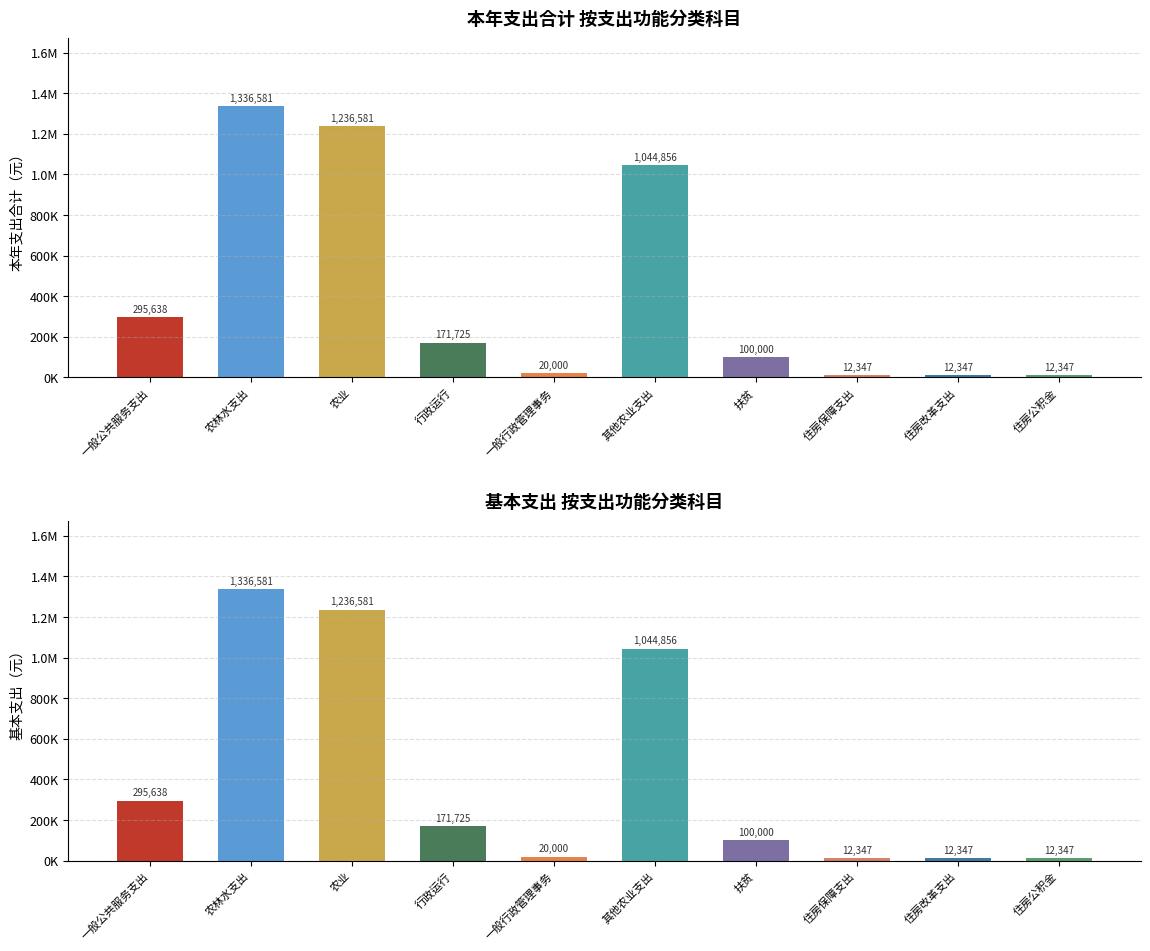

How many series are shown in this chart?

2